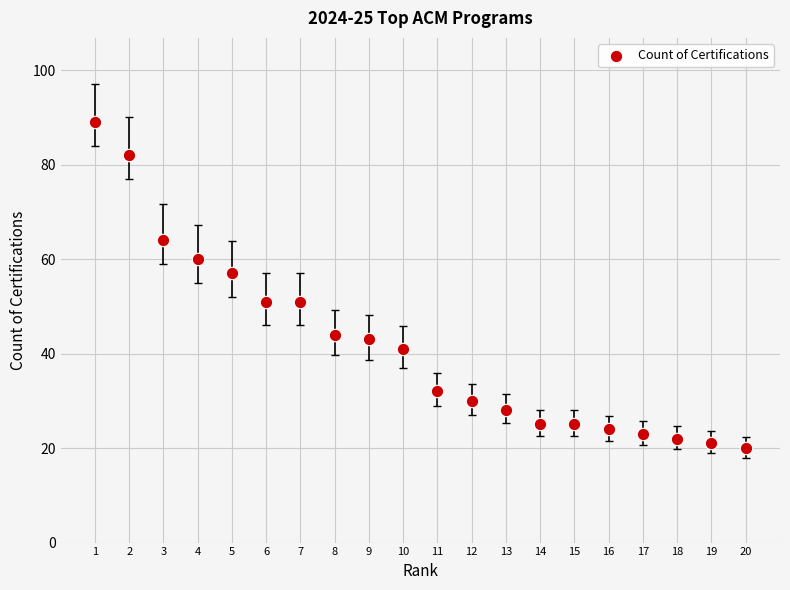

What is the range of X values (max minus min)?

19